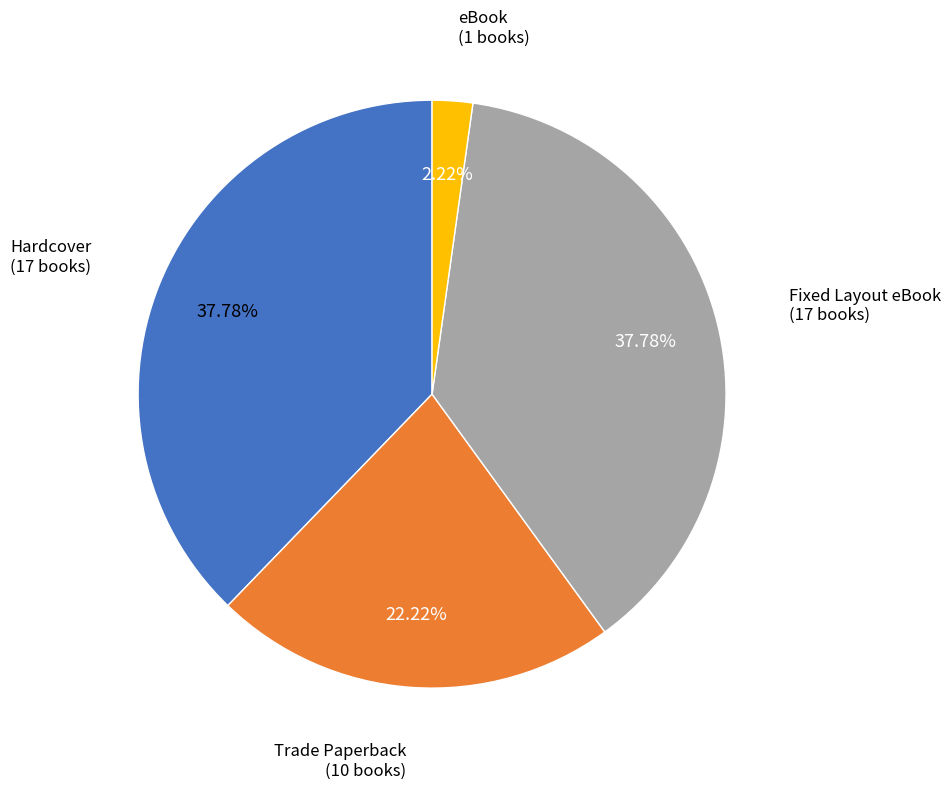

Is there any slice that represents more than half of the pie?

No